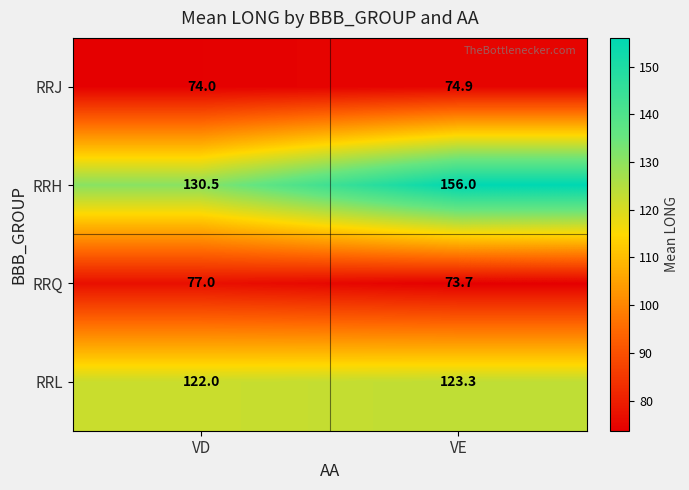

Reading left to right, what are all the values shown in this chart?

RRJ: VD=74.0	VE=74.9
RRH: VD=130.5	VE=156.0
RRQ: VD=77.0	VE=73.7
RRL: VD=122.0	VE=123.3